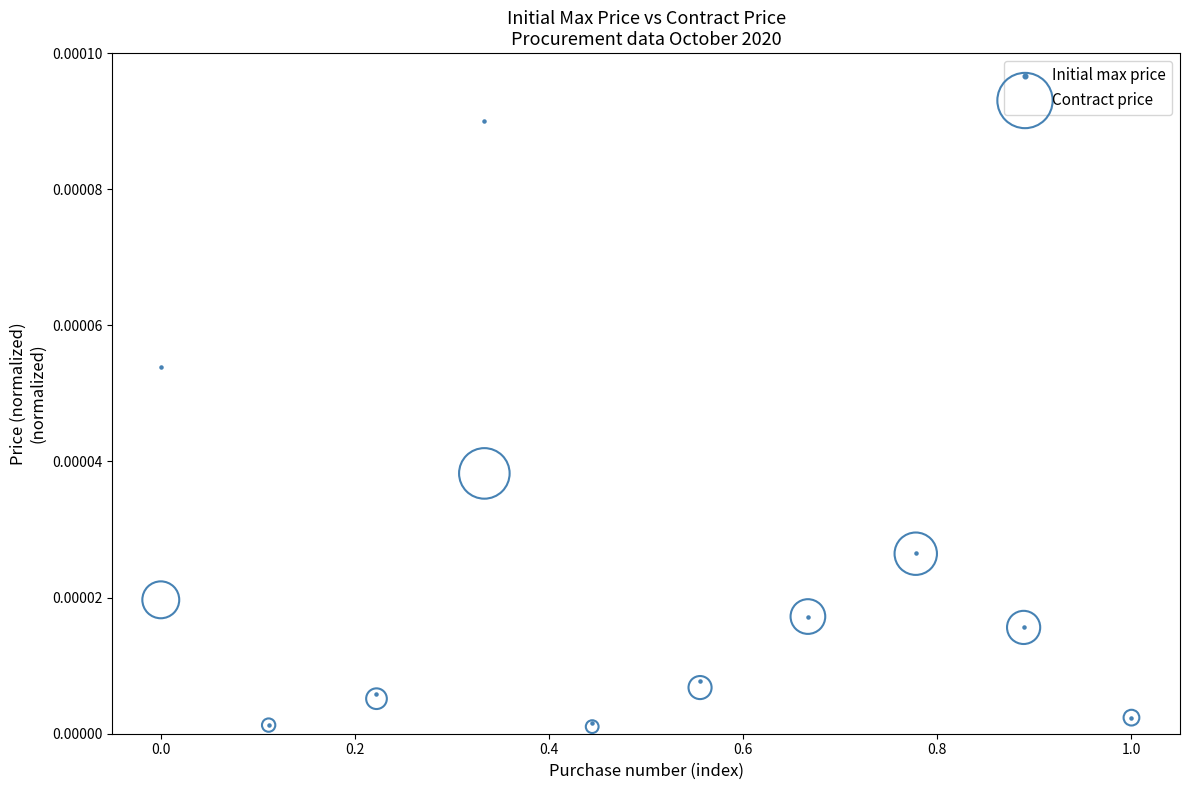

Which series reaches the maximum Y coordinate?

Initial max price